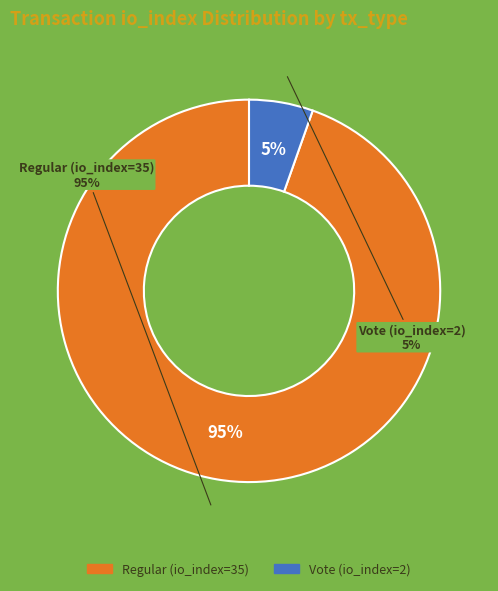

What percentage is the Regular (io_index=35) slice, to the nearest percent?

95%